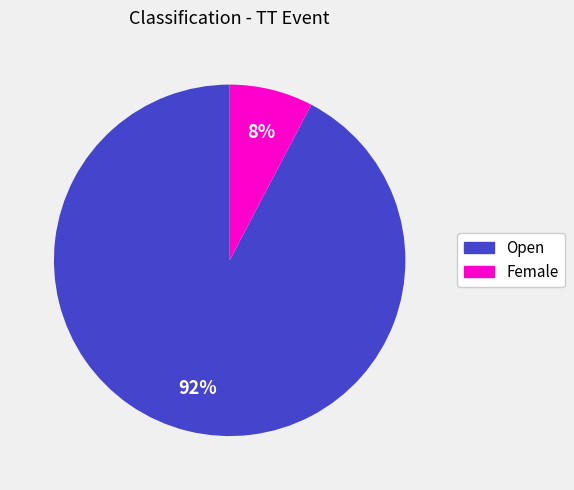

Which category has the smallest portion of the pie?

Female